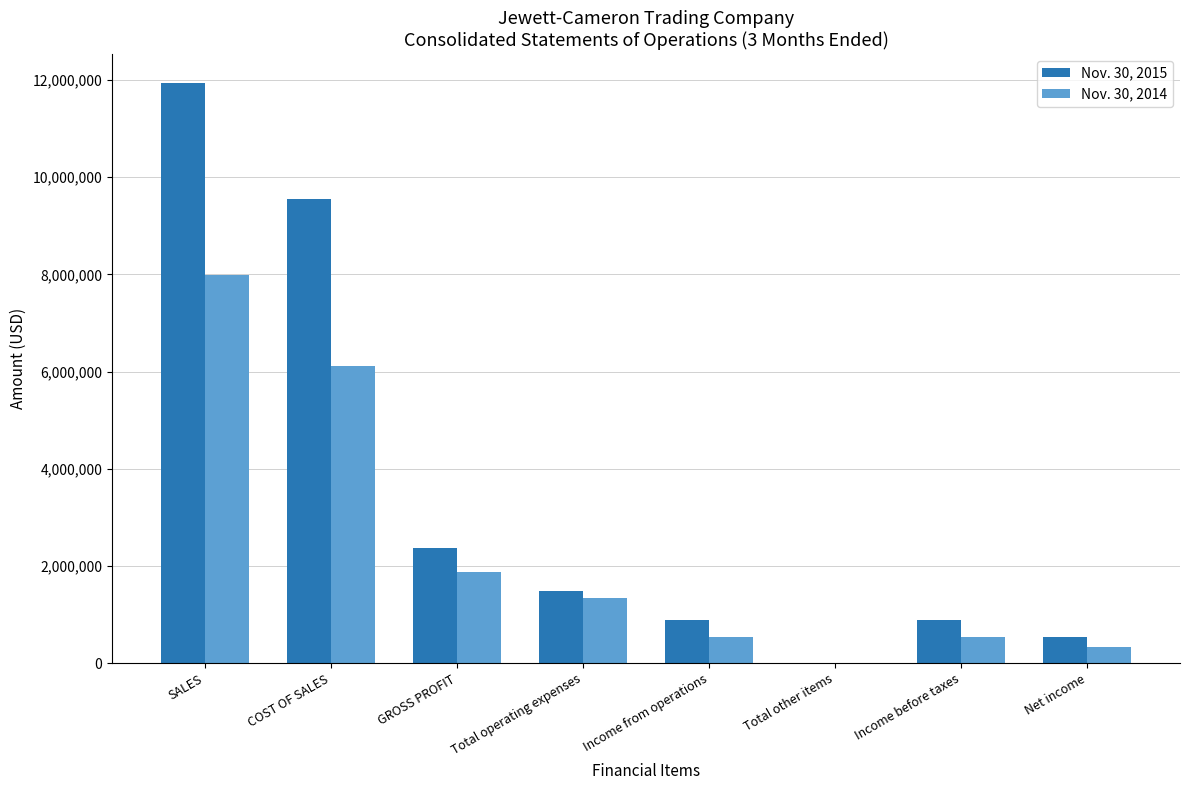

At which category is the sum across all series the highest?

SALES